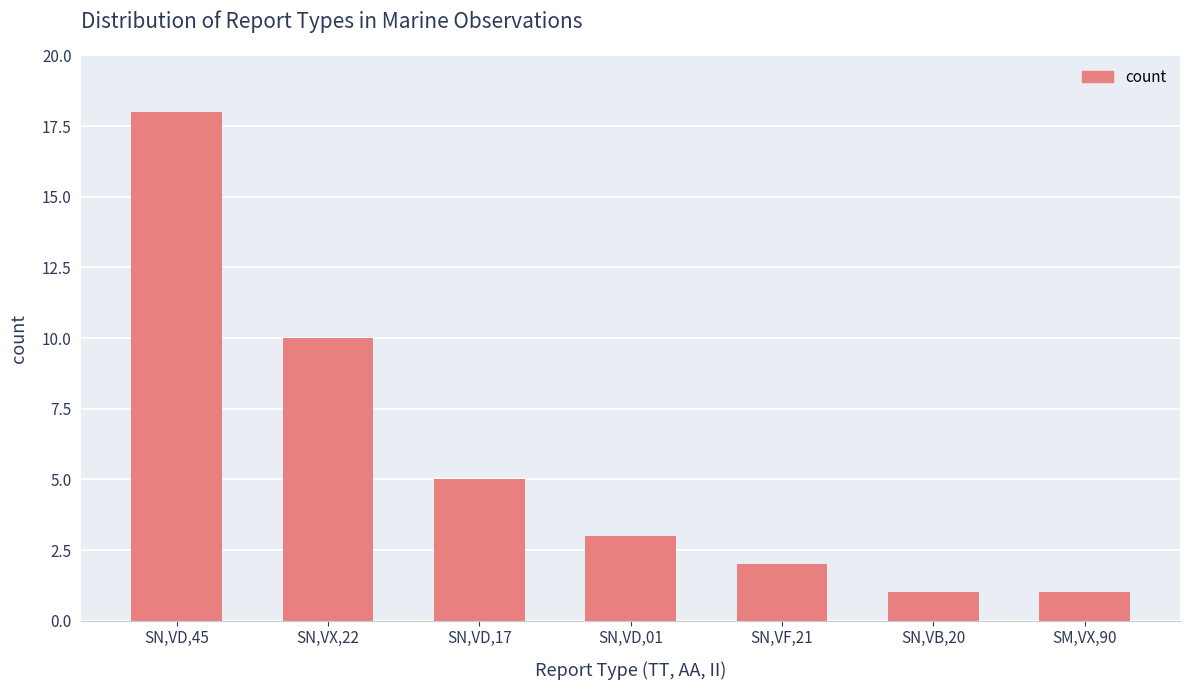

At which category does the chart reach its peak across all series?

SN,VD,45